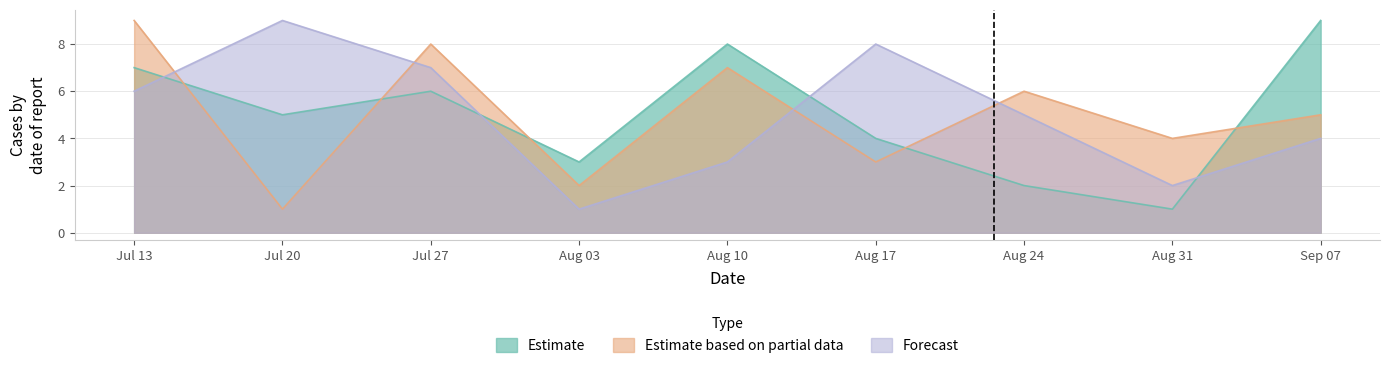

Is it true that Estimate equals 11 at Aug 10?

False